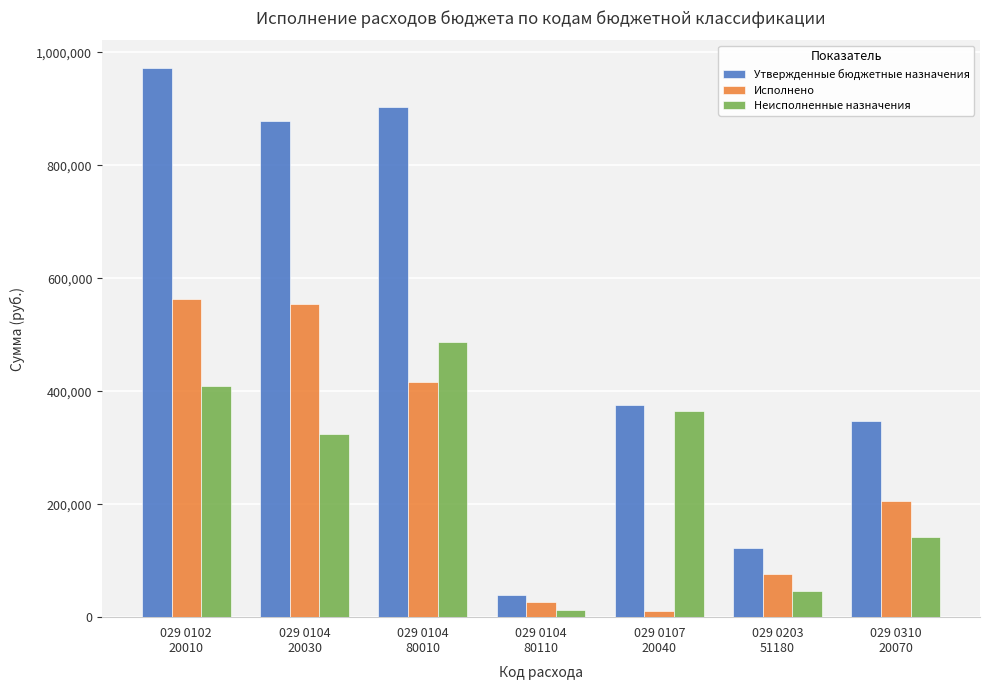

Rank the series at 029 0104
20030 from lowest to highest value.

Неисполненные назначения, Исполнено, Утвержденные бюджетные назначения